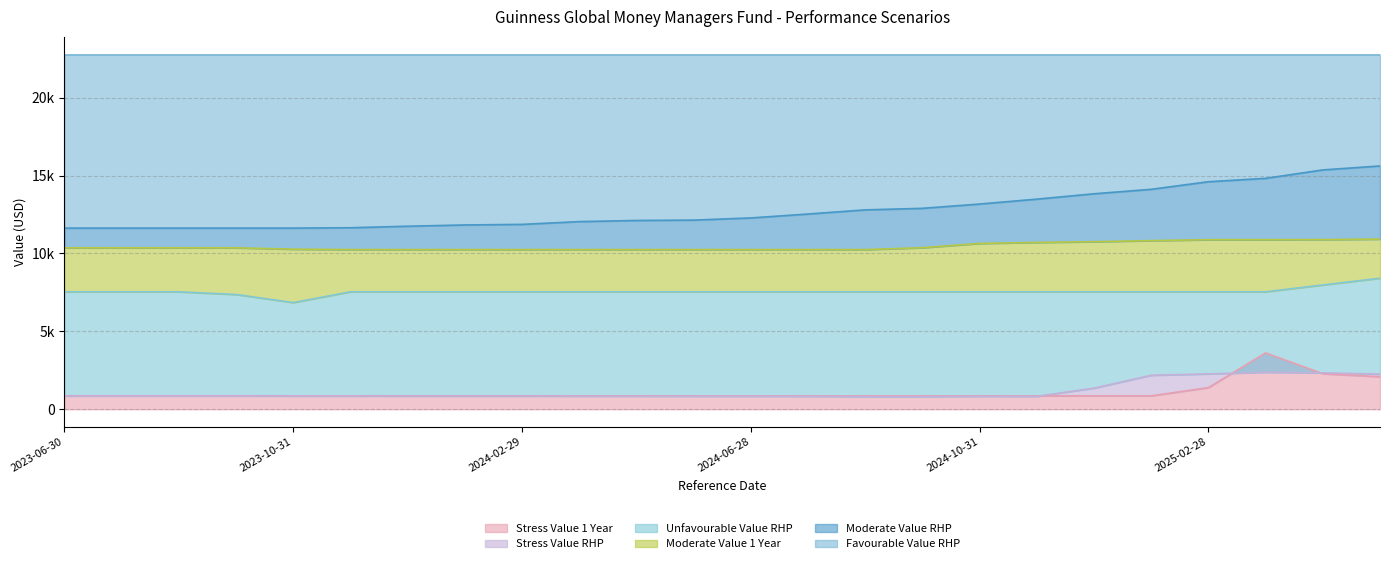

True or false: Moderate Value RHP has a value of 4303.9 at 2023-11-30.

False